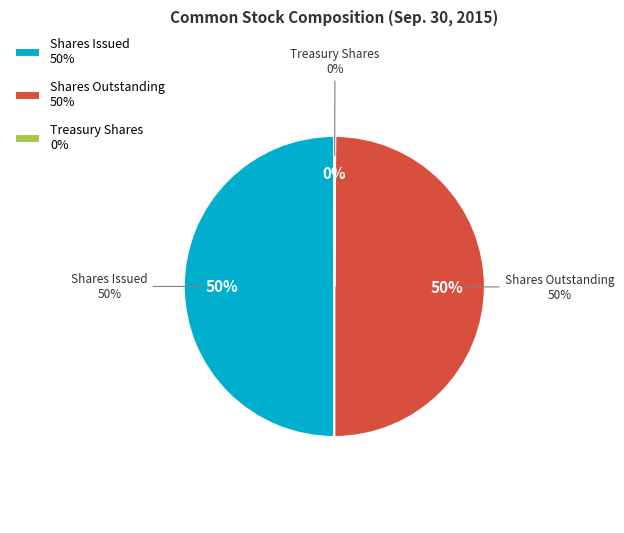

What percentage do Common stock, shares outstanding and Common stock, shares issued together represent?

99.9%